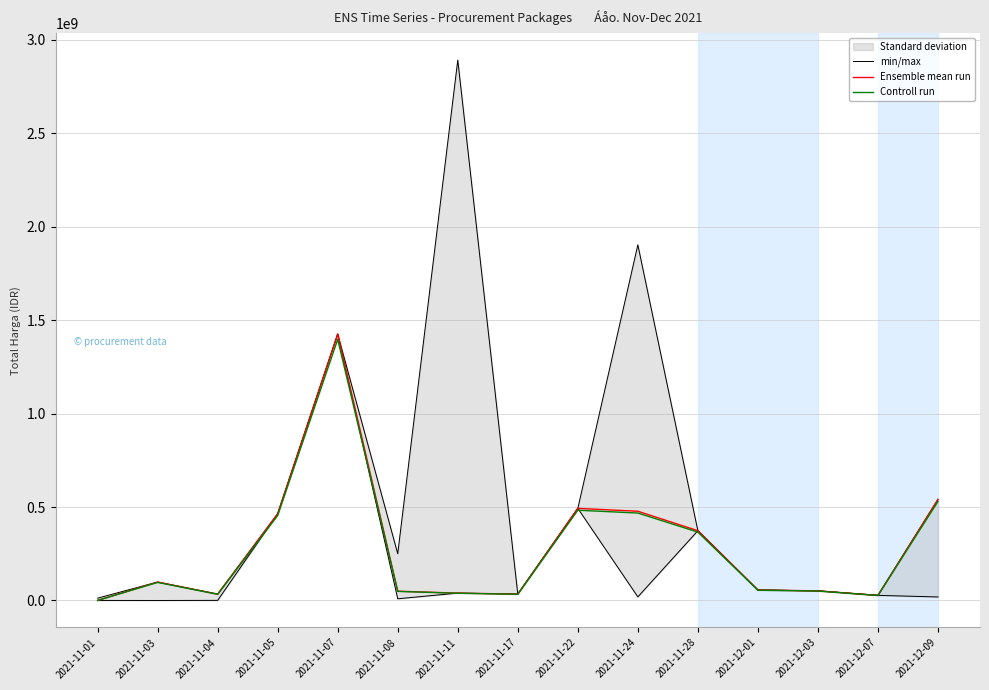

What is the total value across all series at 2021-11-01?

13114428.0